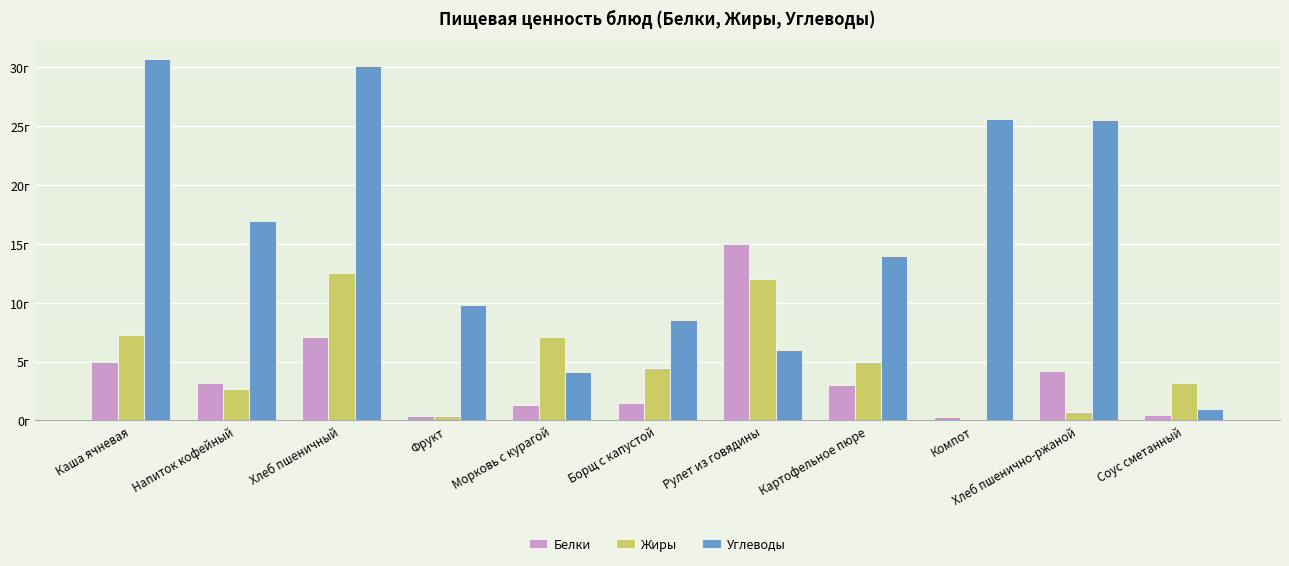

Are the bars grouped side by side (vs. stacked)?

Yes